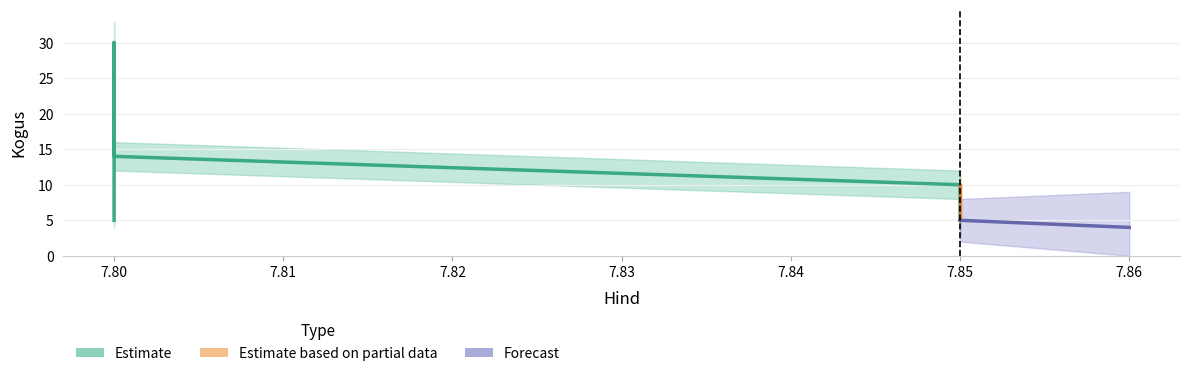

Is this an area chart (filled region under the line)?

No